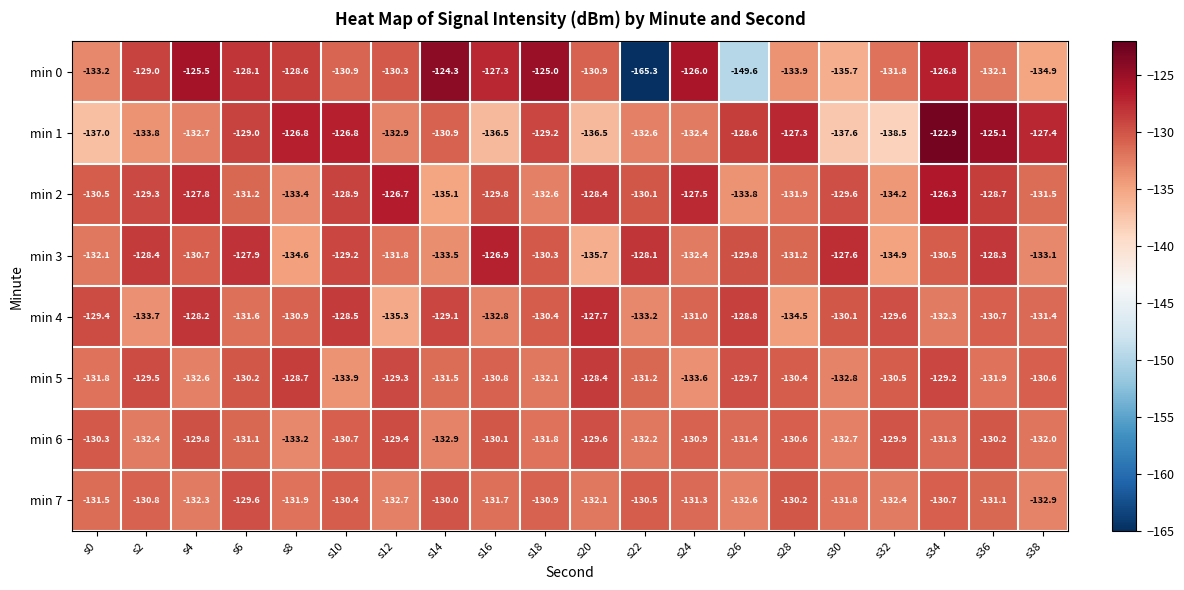

The min 5 series shows -66.9 at s0. True or false?

False